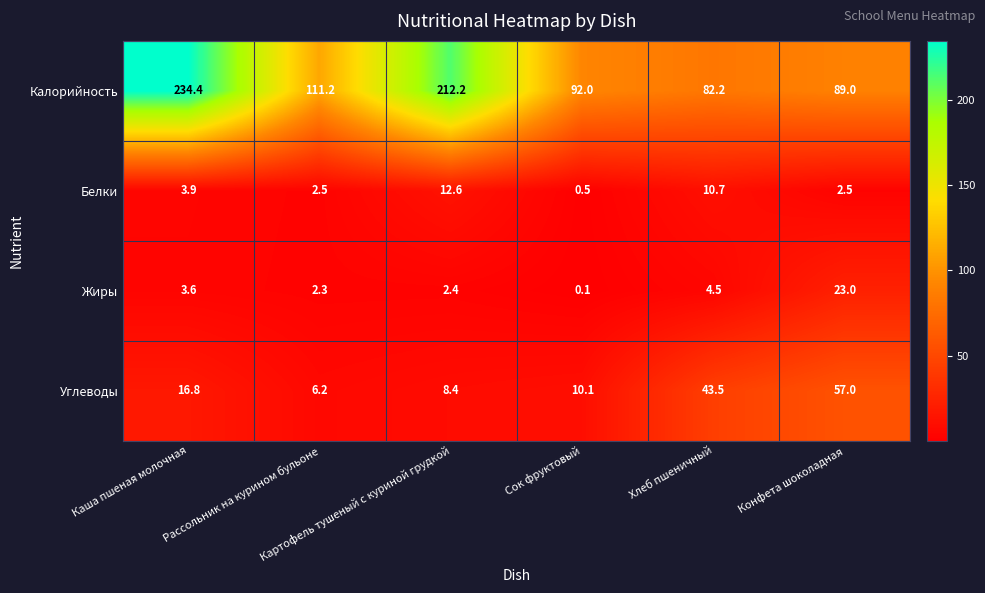

Which series has the largest range (max minus min)?

Калорийность